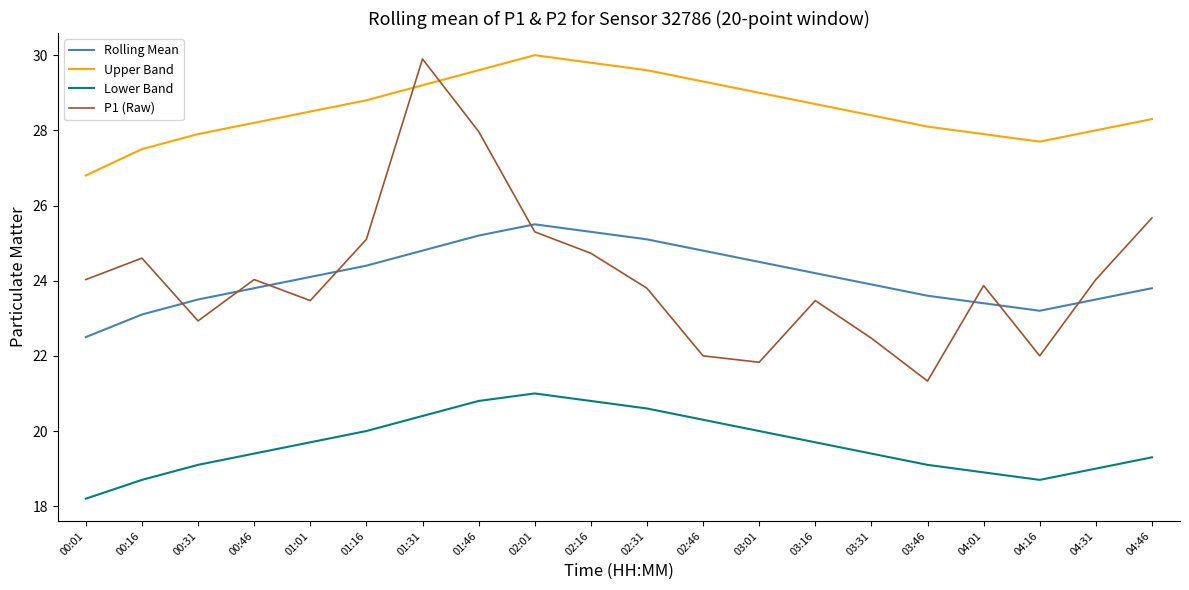

Reading left to right, list all the values displayed in this chart.

Rolling Mean: 00:01=22.5	00:16=23.1	00:31=23.5	00:46=23.8	01:01=24.1	01:16=24.4	01:31=24.8	01:46=25.2	02:01=25.5	02:16=25.3	02:31=25.1	02:46=24.8	03:01=24.5	03:16=24.2	03:31=23.9	03:46=23.6	04:01=23.4	04:16=23.2	04:31=23.5	04:46=23.8
Upper Band: 00:01=26.8	00:16=27.5	00:31=27.9	00:46=28.2	01:01=28.5	01:16=28.8	01:31=29.2	01:46=29.6	02:01=30.0	02:16=29.8	02:31=29.6	02:46=29.3	03:01=29.0	03:16=28.7	03:31=28.4	03:46=28.1	04:01=27.9	04:16=27.7	04:31=28.0	04:46=28.3
Lower Band: 00:01=18.2	00:16=18.7	00:31=19.1	00:46=19.4	01:01=19.7	01:16=20.0	01:31=20.4	01:46=20.8	02:01=21.0	02:16=20.8	02:31=20.6	02:46=20.3	03:01=20.0	03:16=19.7	03:31=19.4	03:46=19.1	04:01=18.9	04:16=18.7	04:31=19.0	04:46=19.3
P1 (Raw): 00:01=24.0	00:16=24.6	00:31=22.9	00:46=24.0	01:01=23.5	01:16=25.1	01:31=29.9	01:46=28.0	02:01=25.3	02:16=24.7	02:31=23.8	02:46=22.0	03:01=21.8	03:16=23.5	03:31=22.5	03:46=21.3	04:01=23.9	04:16=22.0	04:31=24.0	04:46=25.7